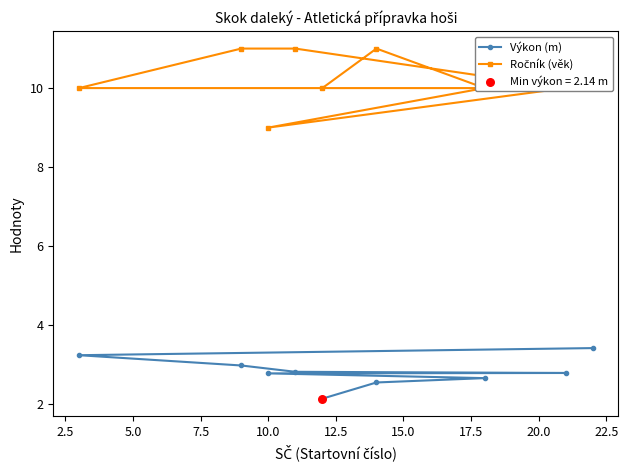

Which series contains the lowest Y value?

Výkon (m)